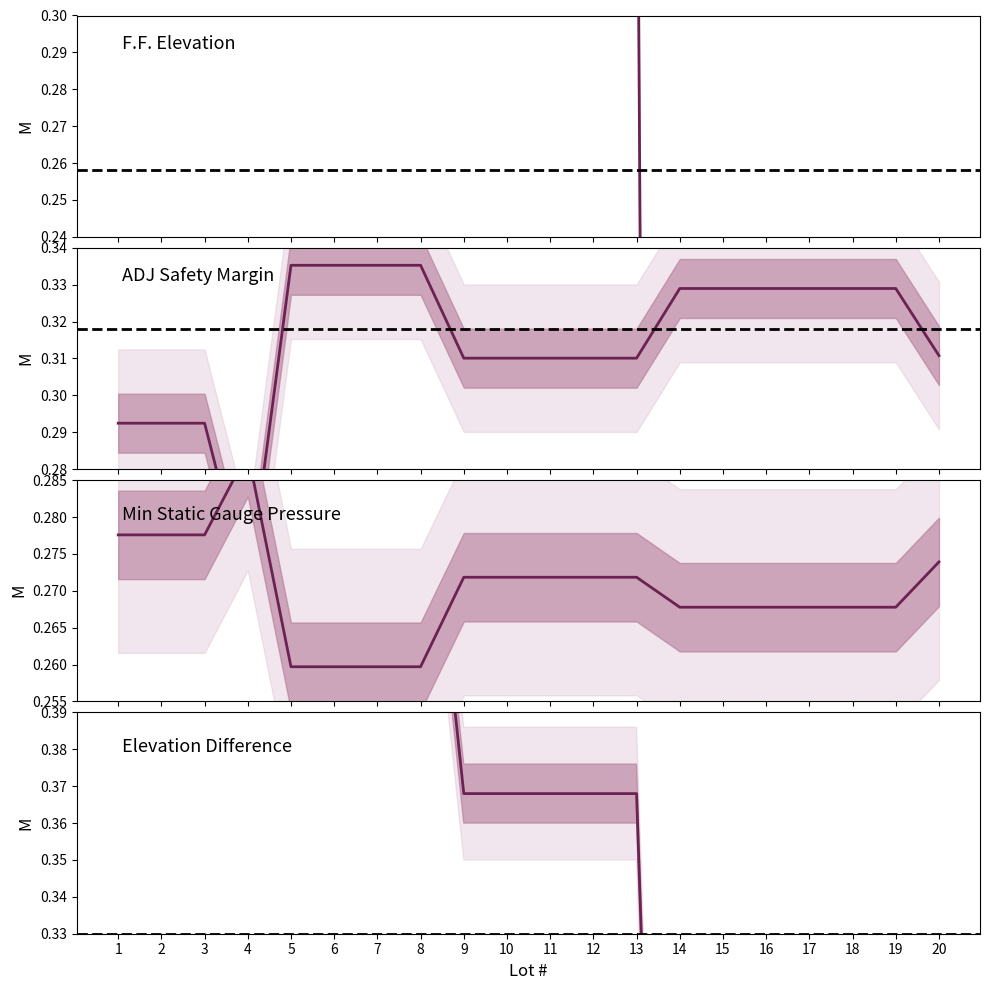

What is the difference between the highest and lowest values at 4?

5.0